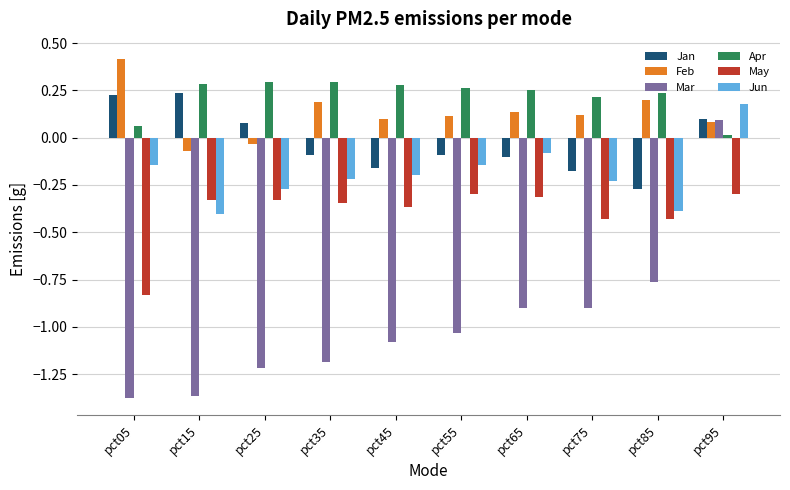

How many Jun values are between 0 and 1?

1